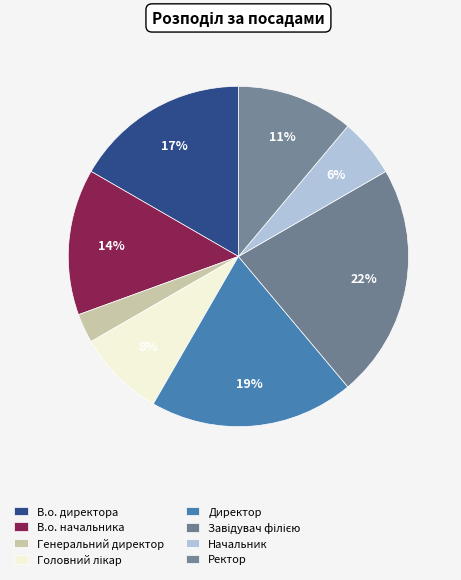

Which slice is the smallest?

Генеральний директор